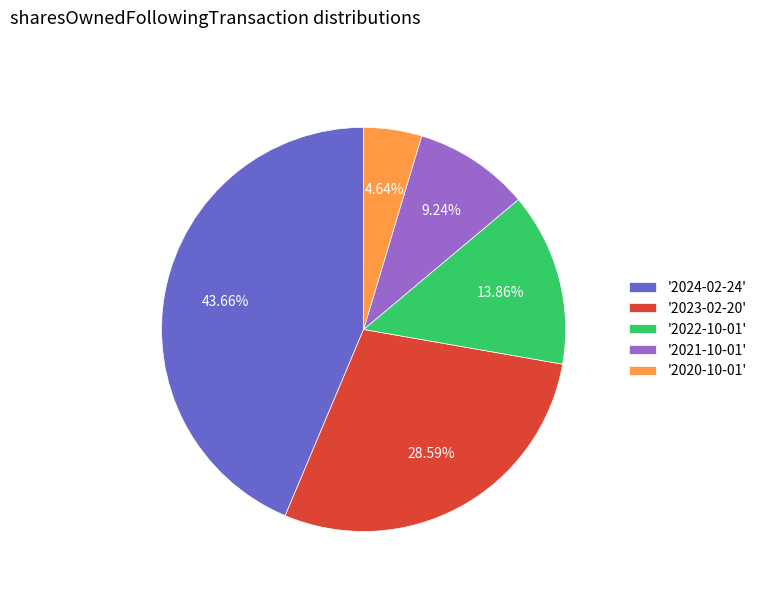

Approximately how many times larger is the value at '2020-10-01' compared to '2022-10-01'?

0.3